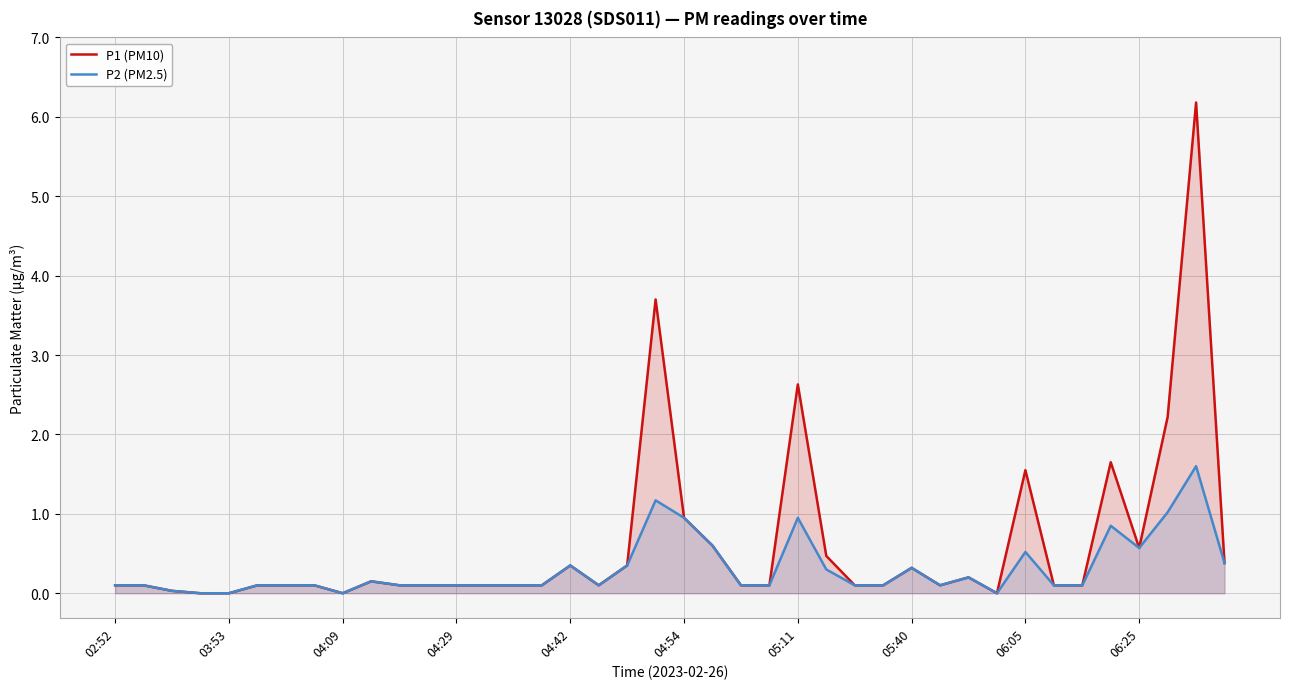

What are all the series names shown in the legend?

P1 (PM10), P2 (PM2.5)